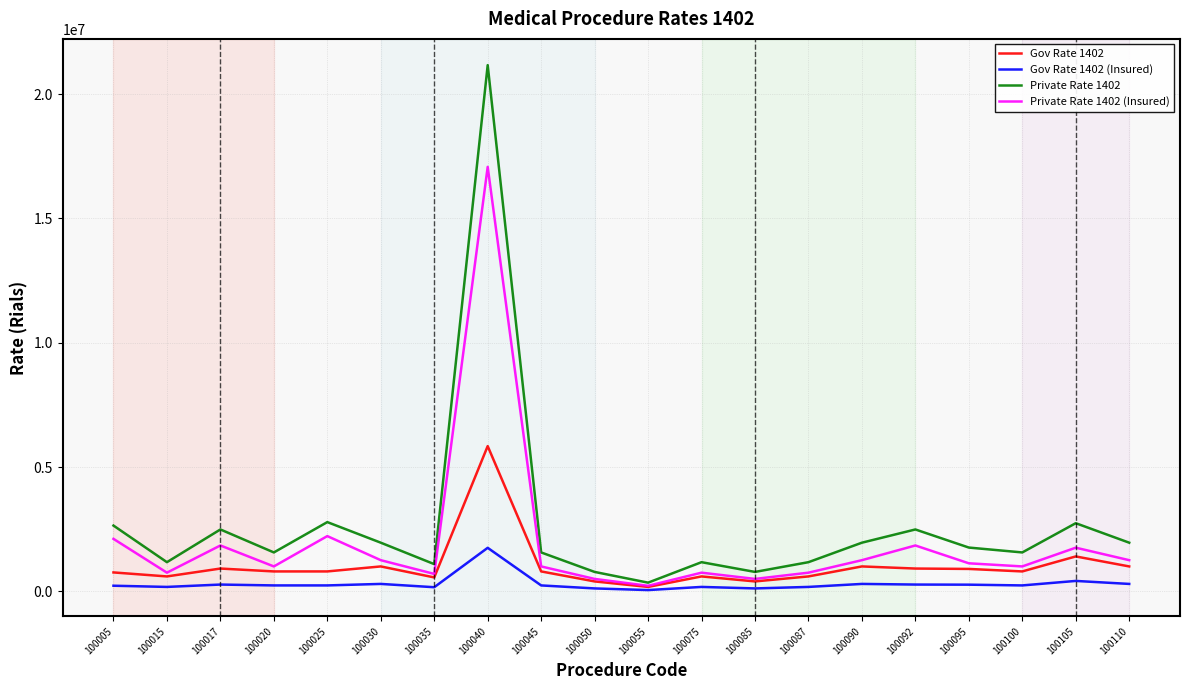

Which series has the largest range (max minus min)?

Private Rate 1402